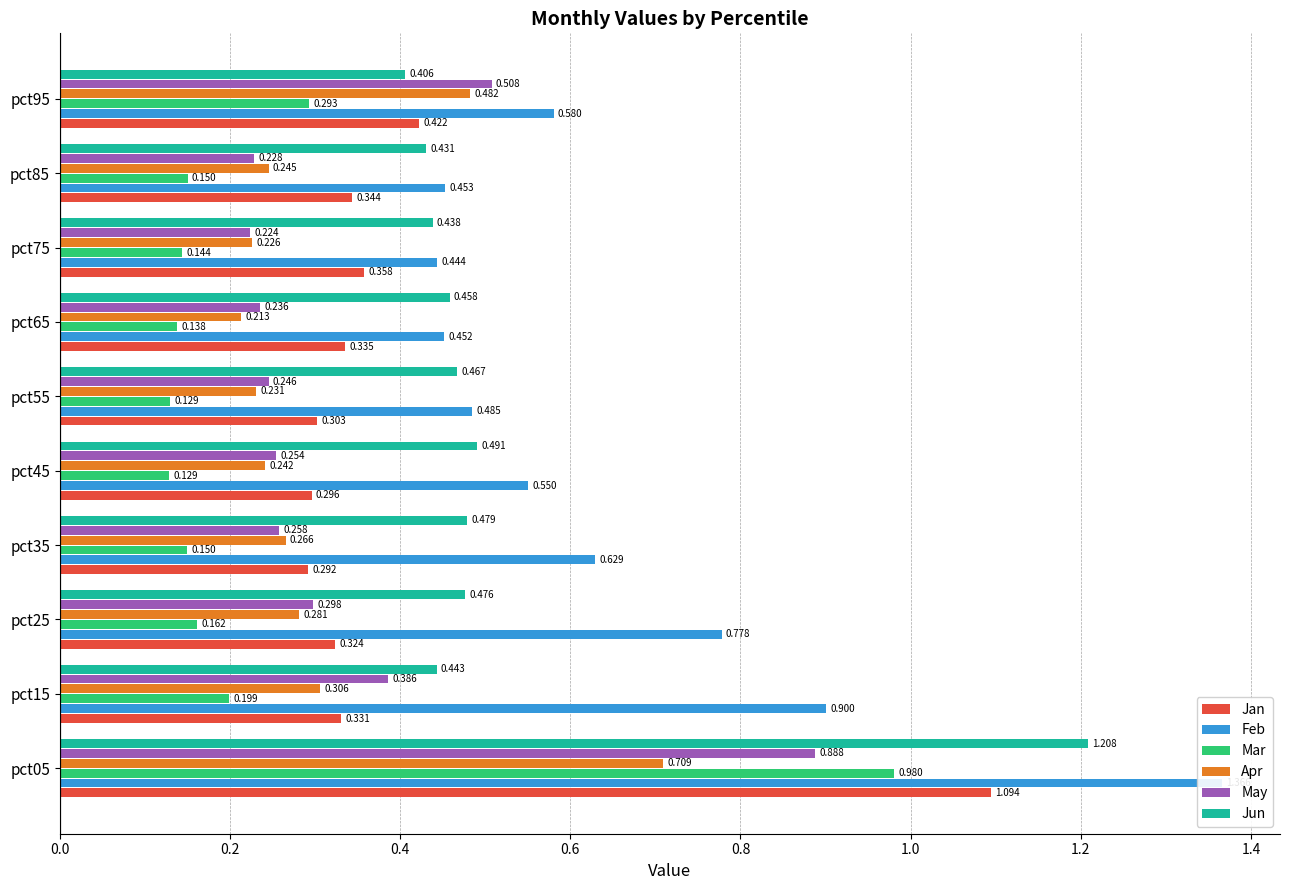

What is the average value of the Apr series?

0.3